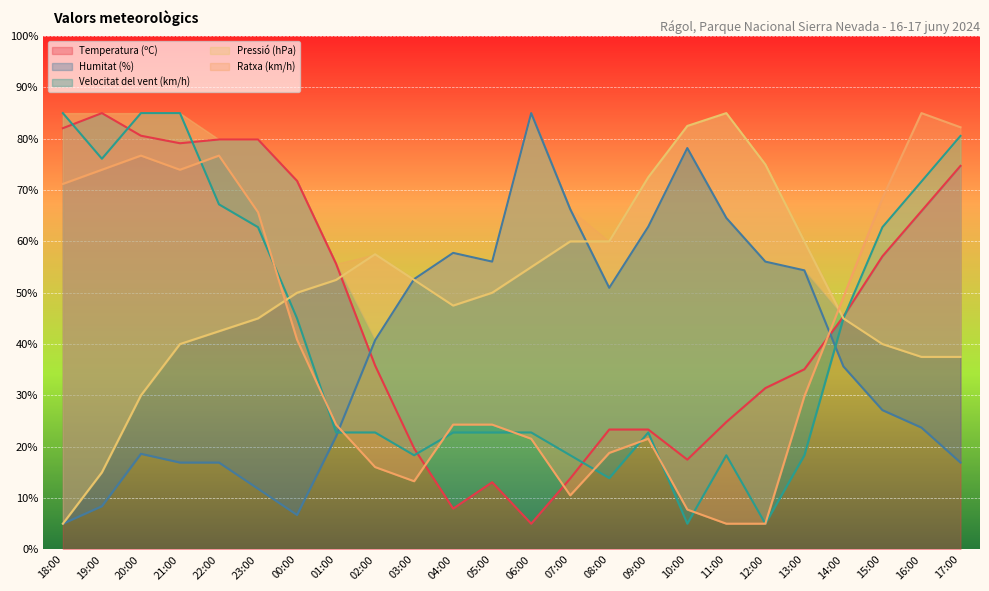

At which category is the sum across all series the highest?

21:00